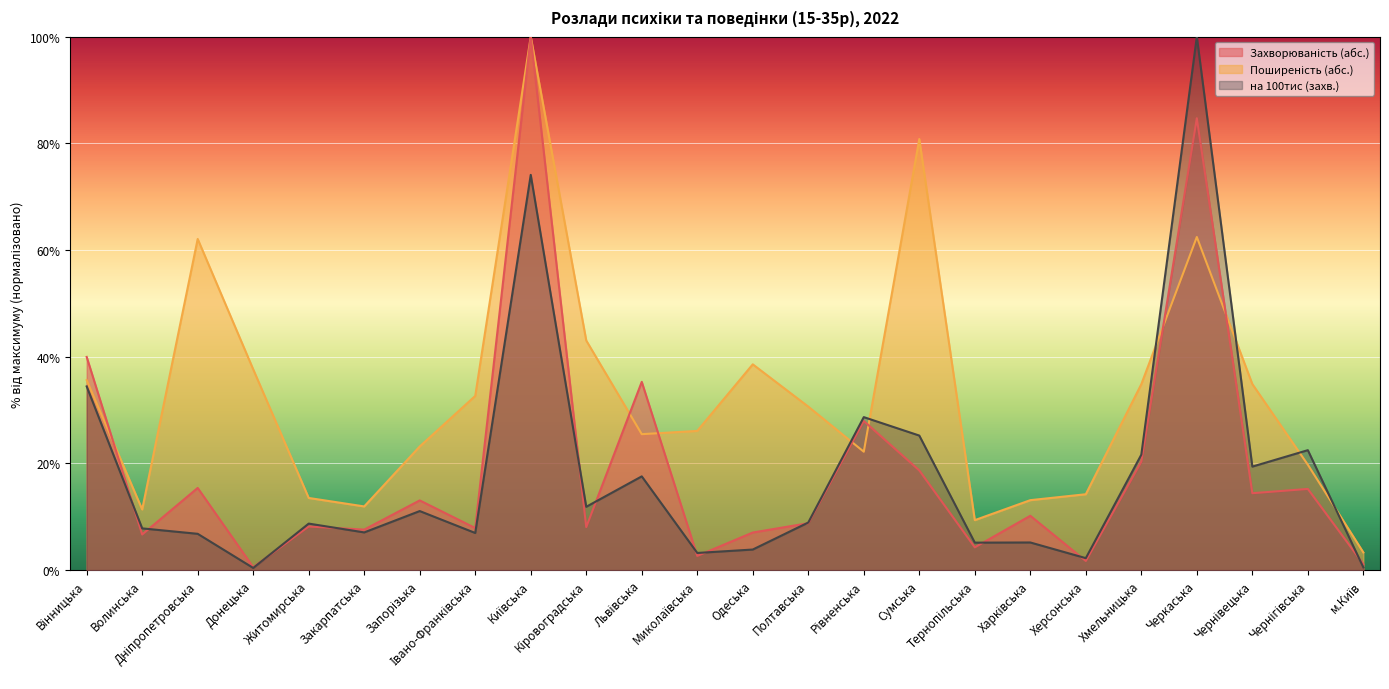

Where is Поширеність (абс.) nearest to the value 51?

Кіровоградська